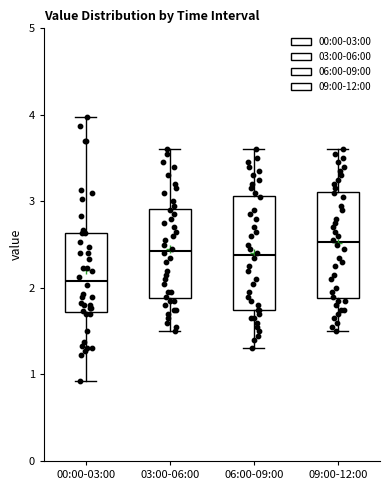

Reading left to right, read every box against the y-axis: the position of its median line, the range the box covers, and the ends of its whiskers. The values are not printed on the chart, so give them approximately, as read against the axis.

00:00-03:00: median 2.1, box 1.7 to 2.6, whiskers 0.9 to 4.0
03:00-06:00: median 2.4, box 1.9 to 2.9, whiskers 1.5 to 3.6
06:00-09:00: median 2.4, box 1.8 to 3.1, whiskers 1.3 to 3.6
09:00-12:00: median 2.5, box 1.9 to 3.1, whiskers 1.5 to 3.6